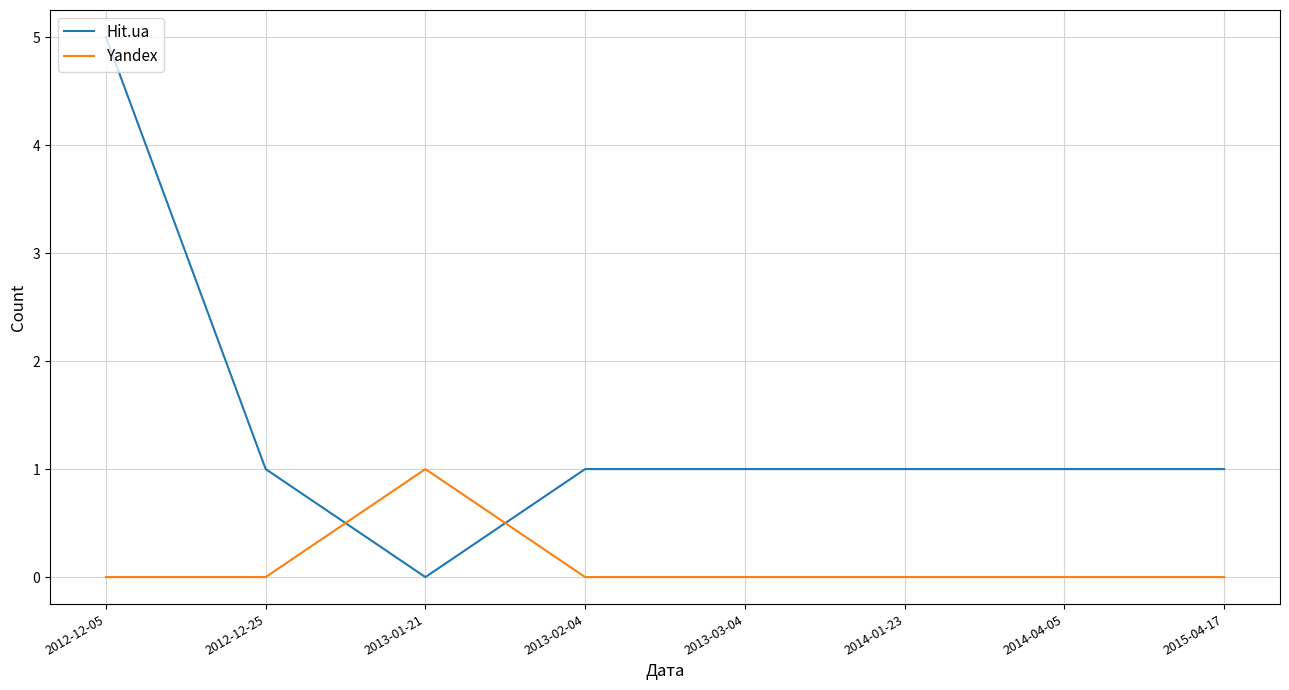

The Yandex series shows 0 at 2015-04-17. True or false?

True